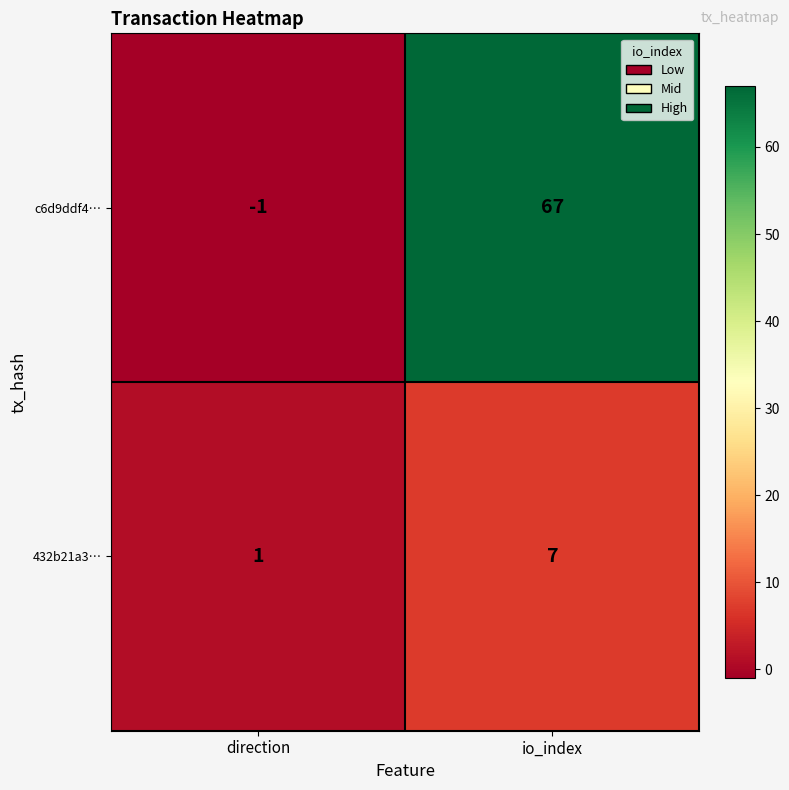

At which label is c6d9ddf4… closest to 33?

direction